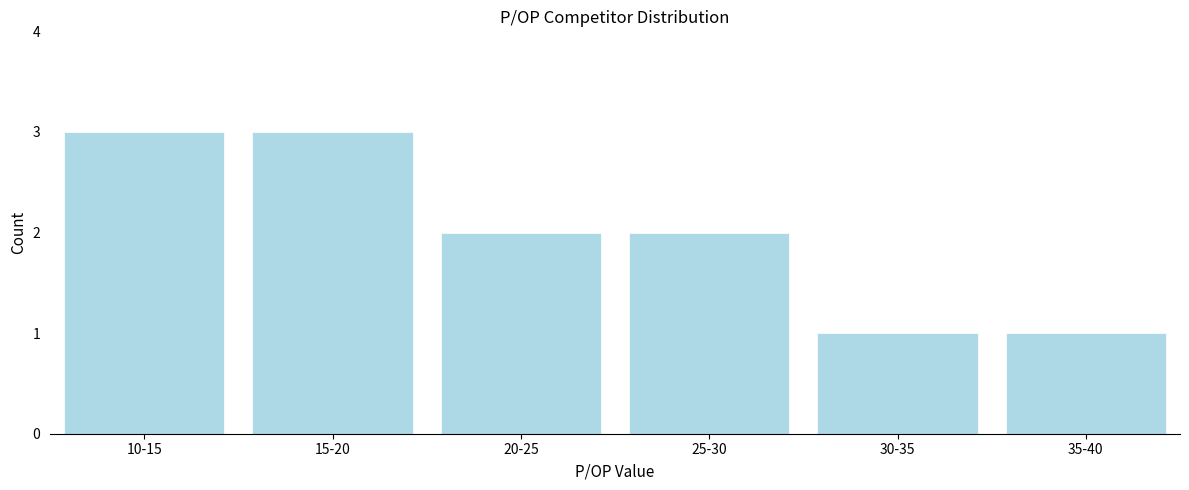

Reading left to right, what are all the values shown in this chart?

10-15=3	15-20=3	20-25=2	25-30=2	30-35=1	35-40=1